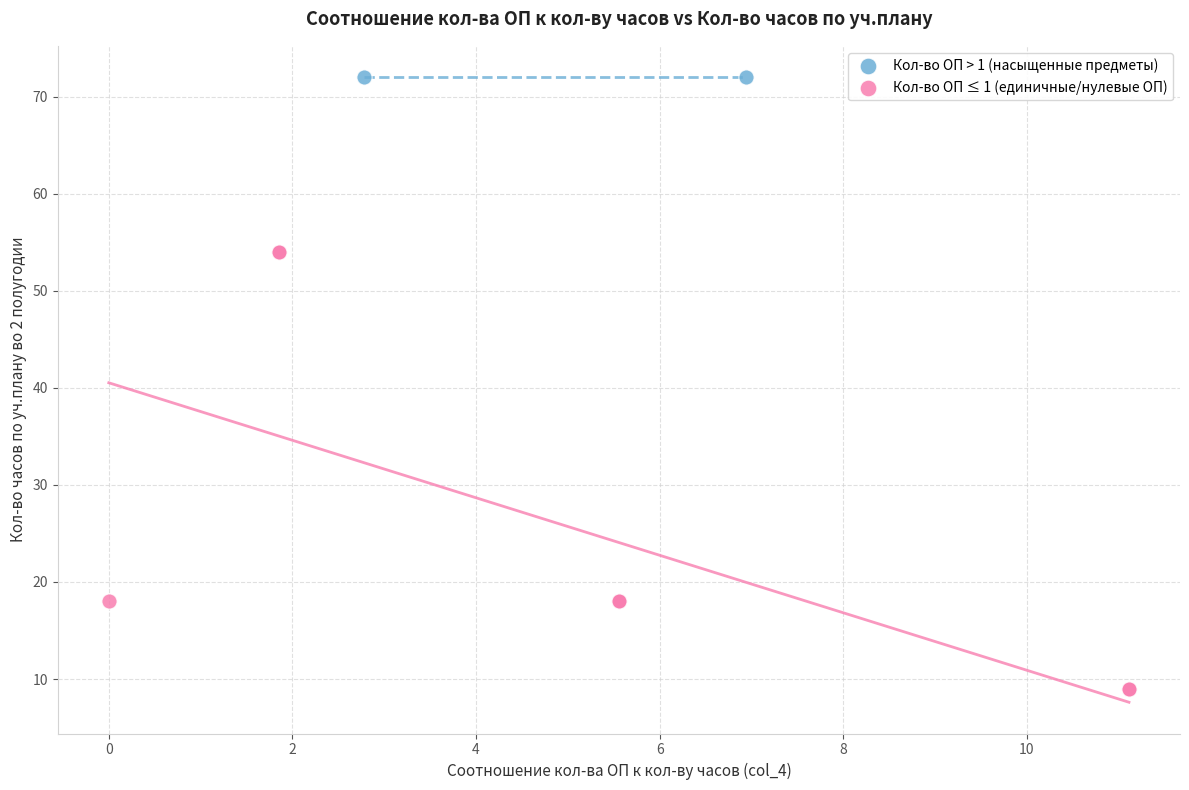

Which series reaches the minimum Y coordinate?

Кол-во ОП ≤ 1 (единичные/нулевые ОП)